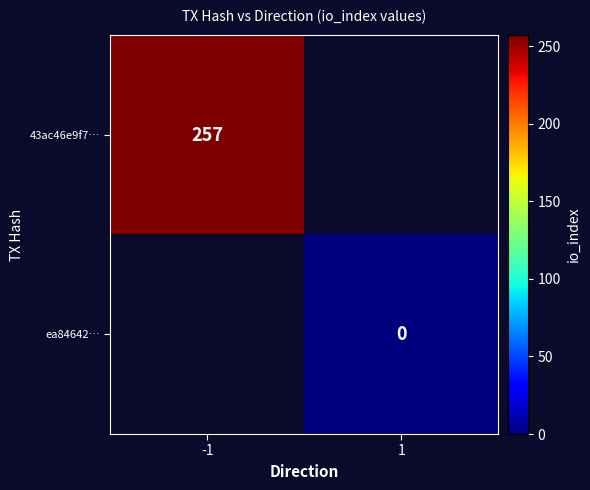

Is the value of ea84642… at 1 greater than the value of 43ac46e9f7… at -1?

No